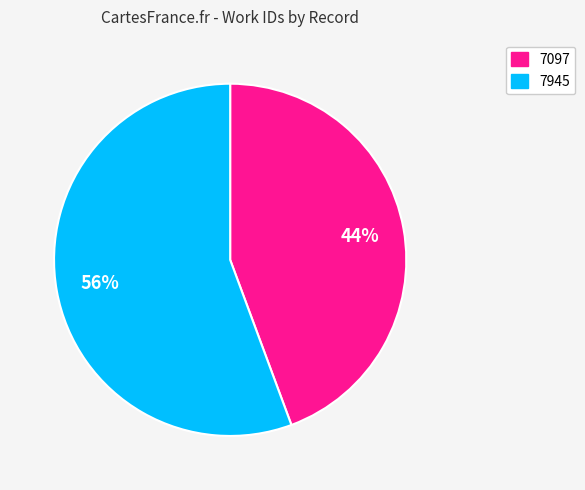

Approximately how many times larger is the value at 7097 compared to 7945?

0.8